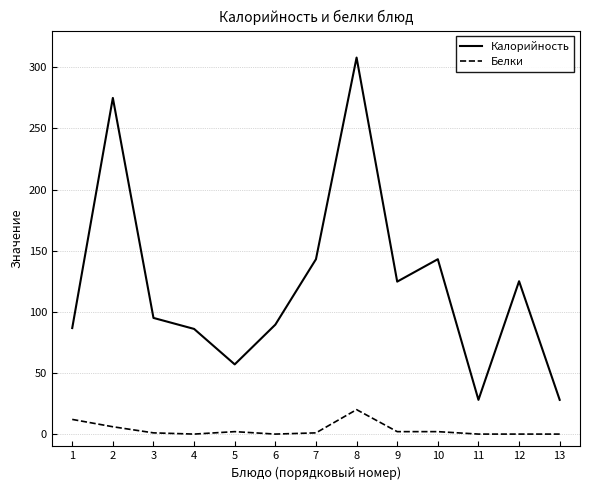

True or false: Калорийность and Белки intersect in this chart.

False